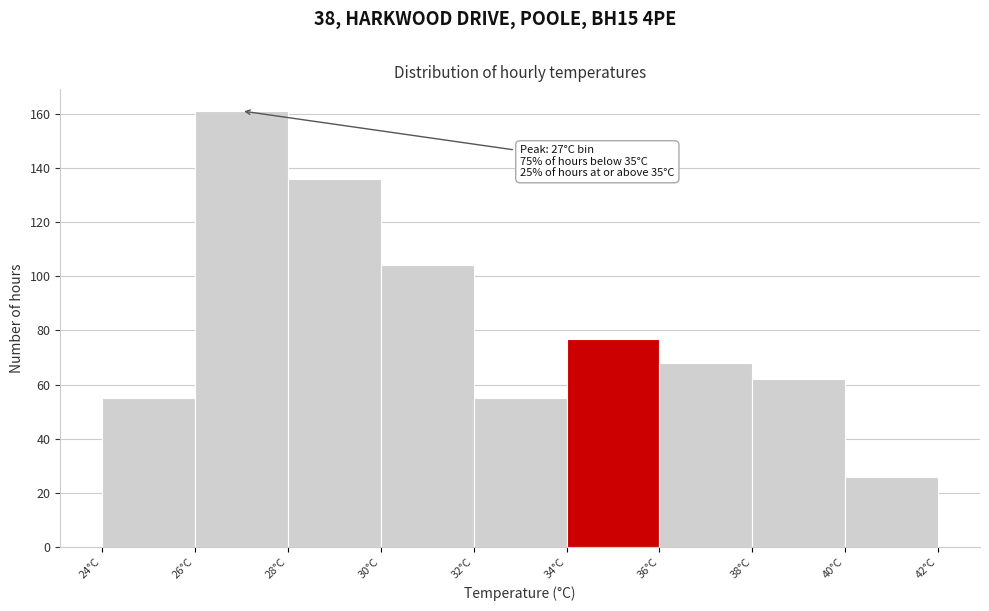

Over which range of the x-axis is the bar tallest?

26 to 28